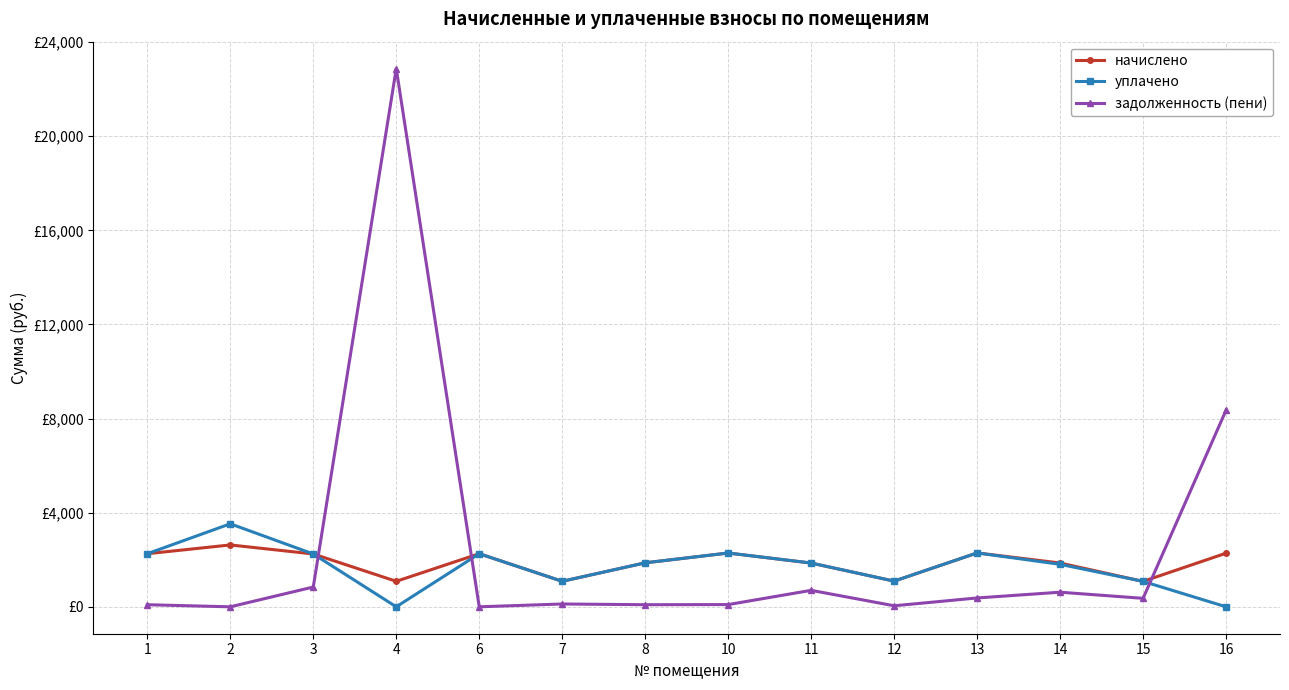

What are all the series names shown in the legend?

начислено, уплачено, задолженность (пени)